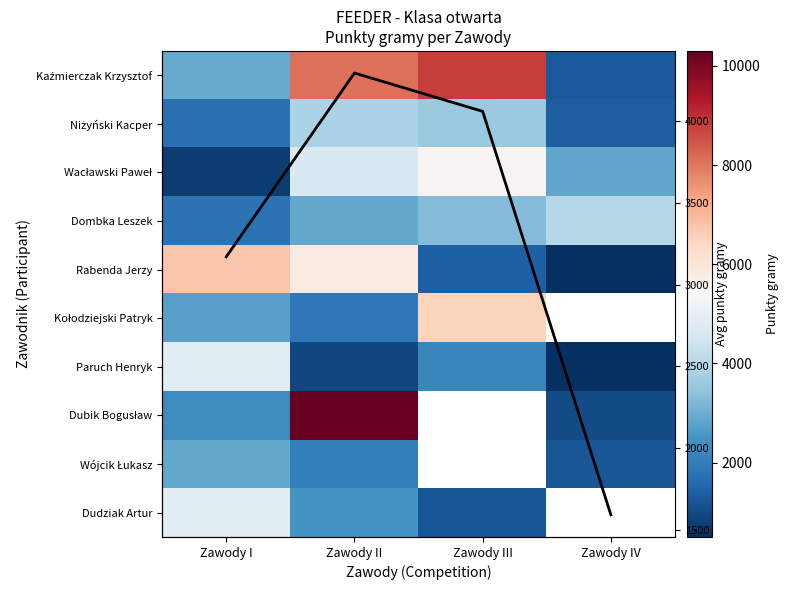

What value does the Dombka Leszek series have at Zawody IV?

4000.0